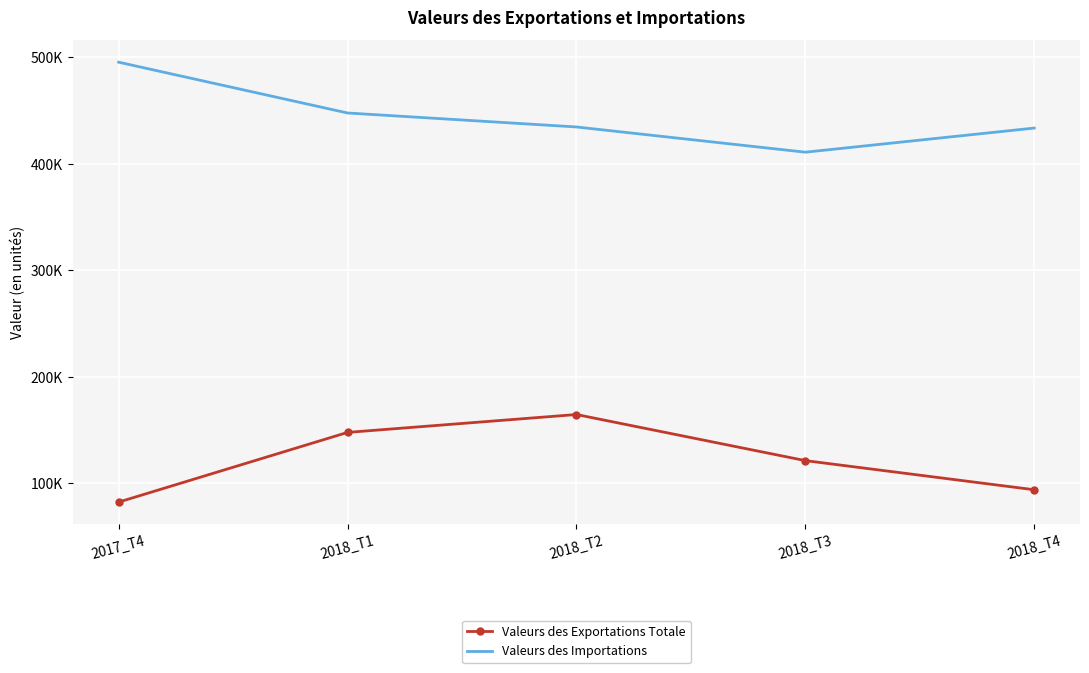

What are all the series names shown in the legend?

Valeurs des Exportations Totale, Valeurs des Importations